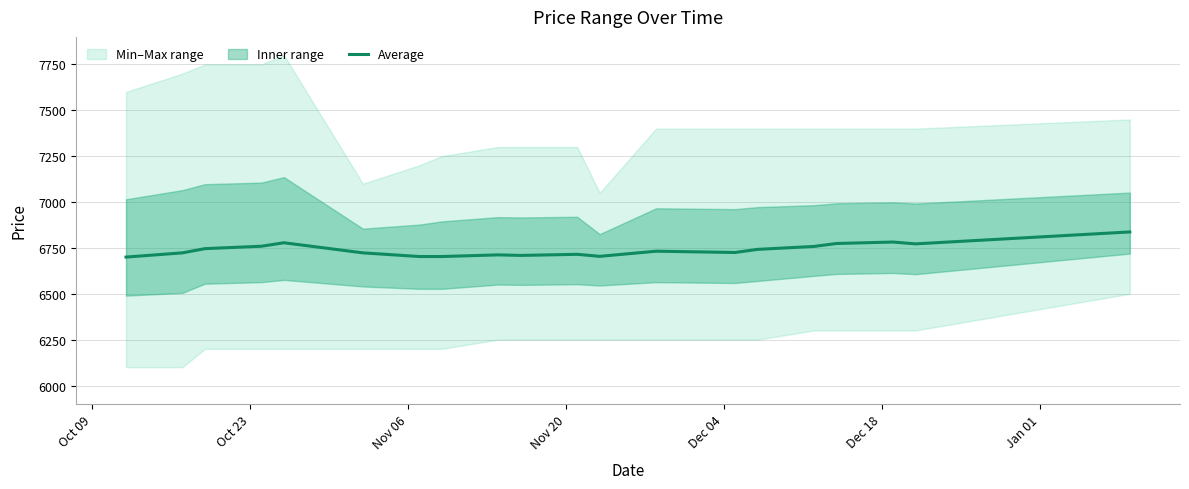

How many points are higher than both their immediate neighbors (excluding endpoints)?

5